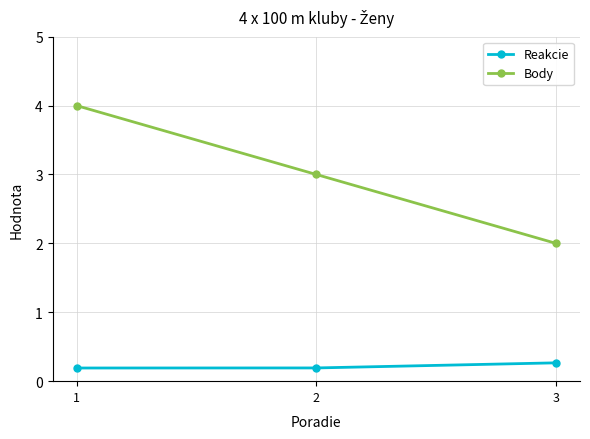

What are all the series names shown in the legend?

Reakcie, Body